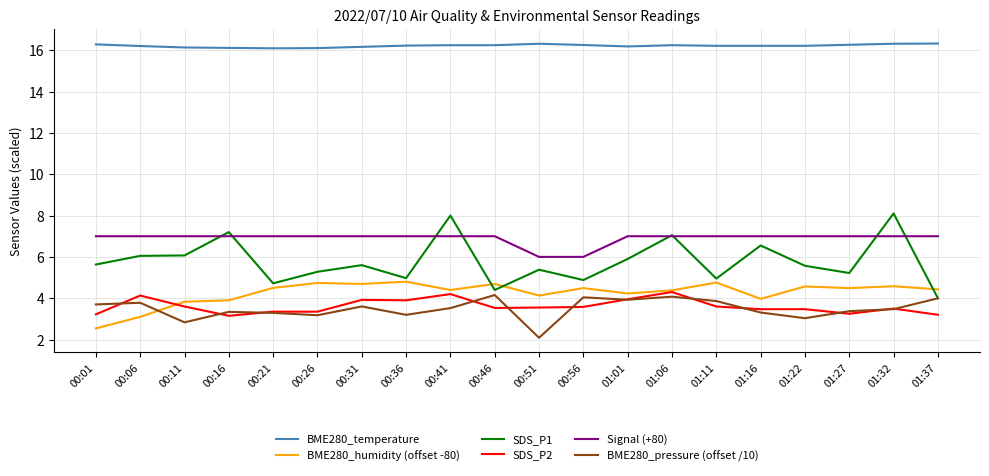

What is the total value across all series at 00:01?

38.4